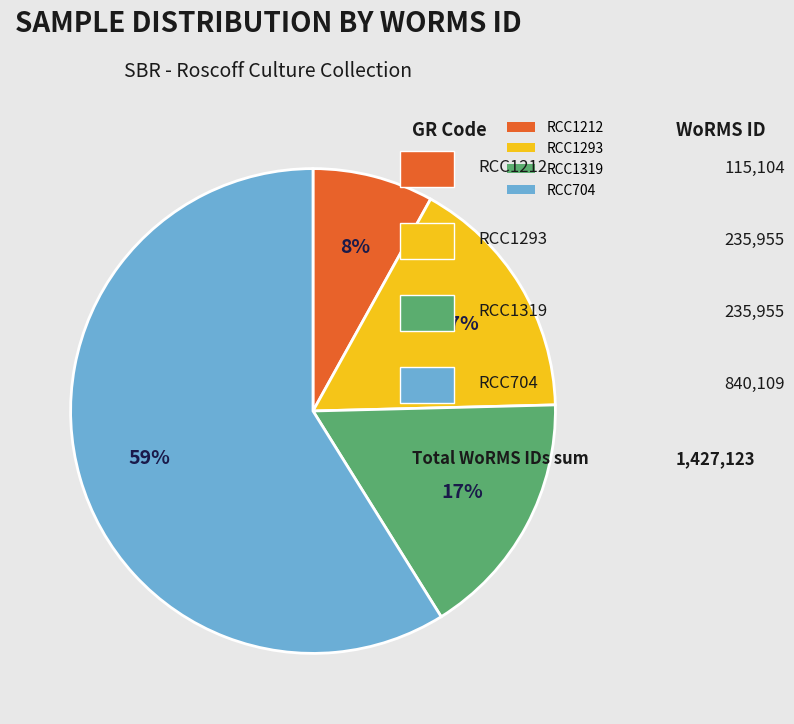

How many segments does this pie chart have?

4